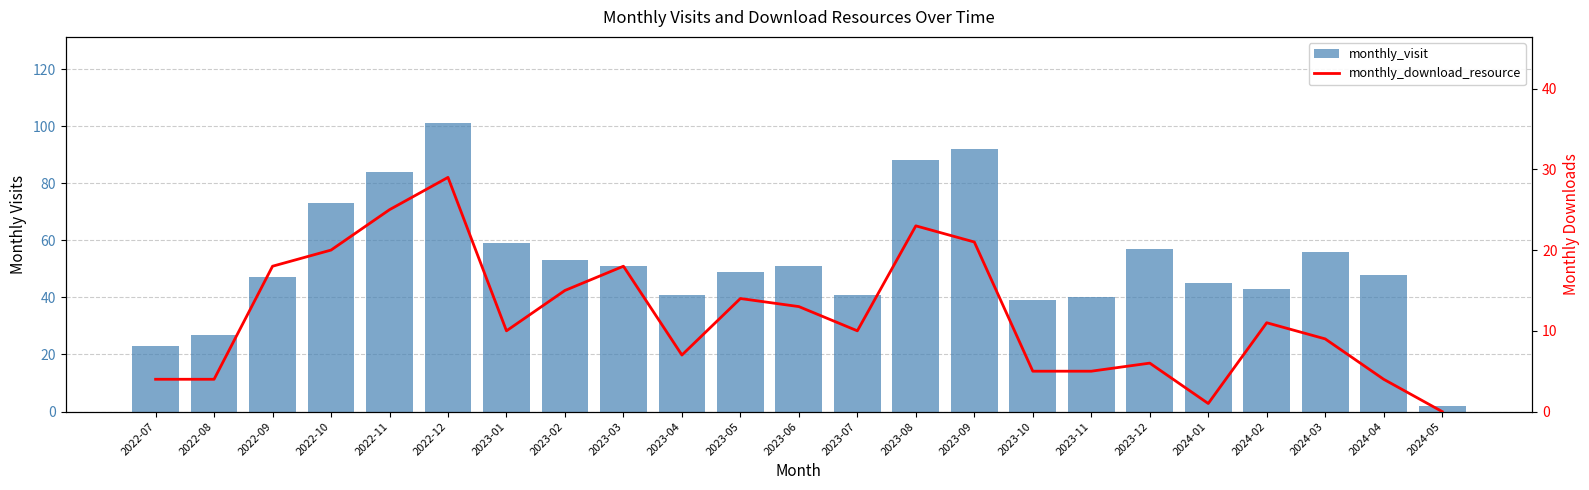

How many distinct data groups are displayed?

2